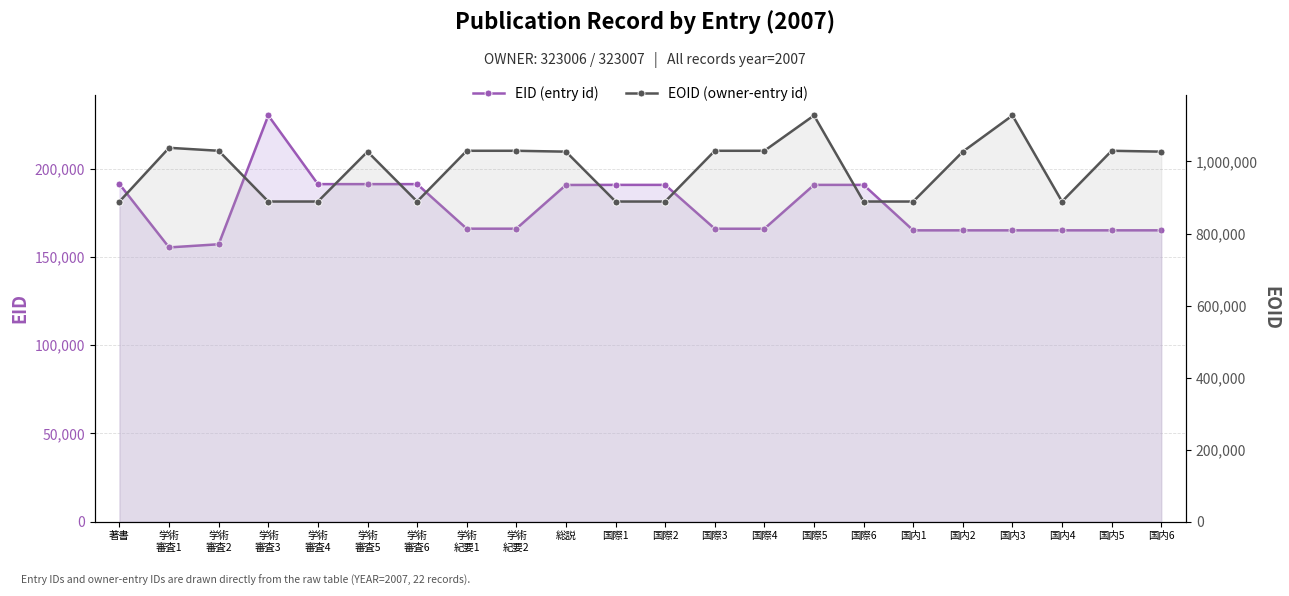

Reading left to right, extract all data points from this chart.

EID (entry id): 著書=191228	学術
審査1=155373	学術
審査2=157165	学術
審査3=230125	学術
審査4=191232	学術
審査5=191233	学術
審査6=191231	学術
紀要1=165985	学術
紀要2=165986	総説=190751	国際1=190799	国際2=190801	国際3=165958	国際4=165957	国際5=190803	国際6=190804	国内1=165044	国内2=165050	国内3=165048	国内4=165054	国内5=165055	国内6=165056
EOID (owner-entry id): 著書=888790	学術
審査1=1037961	学術
審査2=1029680	学術
審査3=888810	学術
審査4=888813	学術
審査5=1027283	学術
審査6=888812	学術
紀要1=1029690	学術
紀要2=1029691	総説=1027279	国際1=888786	国際2=888787	国際3=1029665	国際4=1029666	国際5=1127723	国際6=888811	国内1=888788	国内2=1027280	国内3=1127708	国内4=888789	国内5=1029692	国内6=1027282